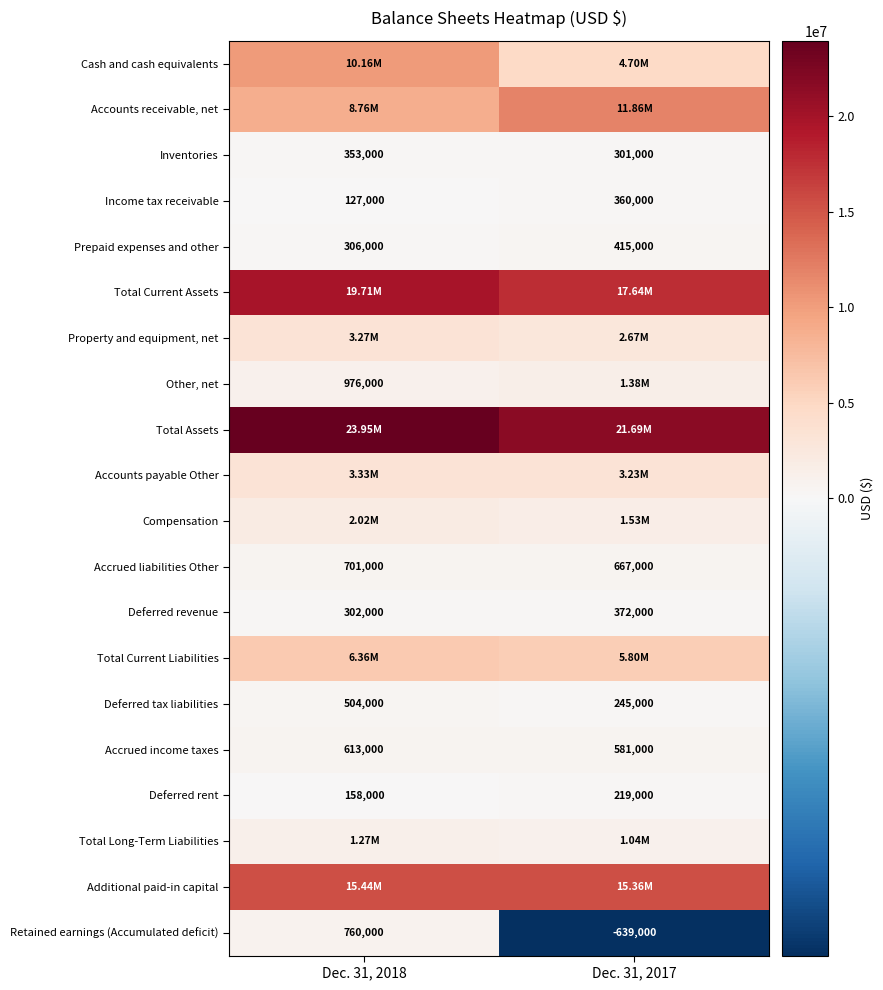

List the labels in order of Retained earnings (Accumulated deficit) value, largest first.

Dec. 31, 2018, Dec. 31, 2017